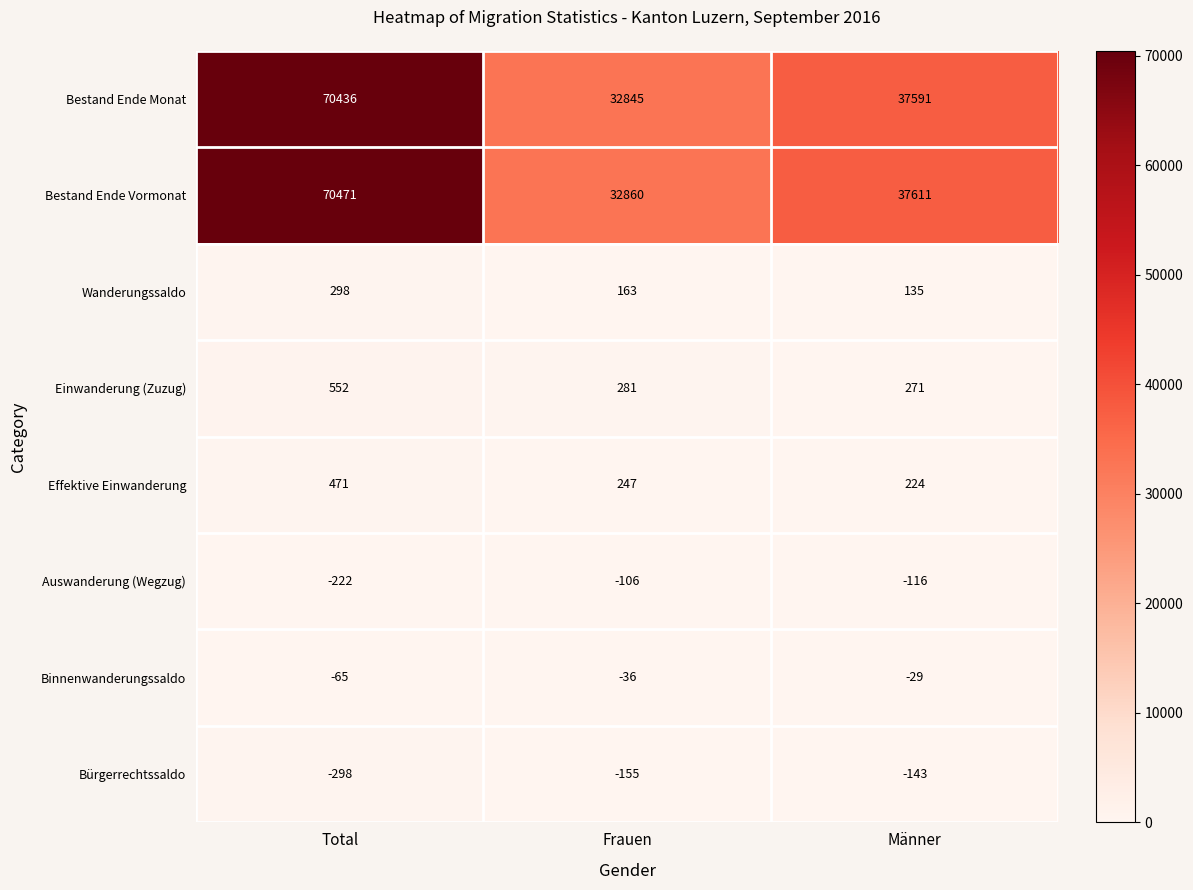

What is the total value across all series at Total?

141643